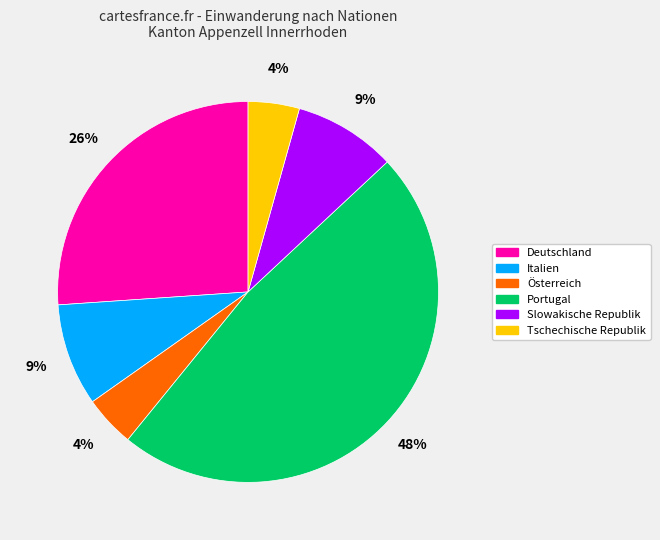

Does Portugal account for over 50% of the chart?

No